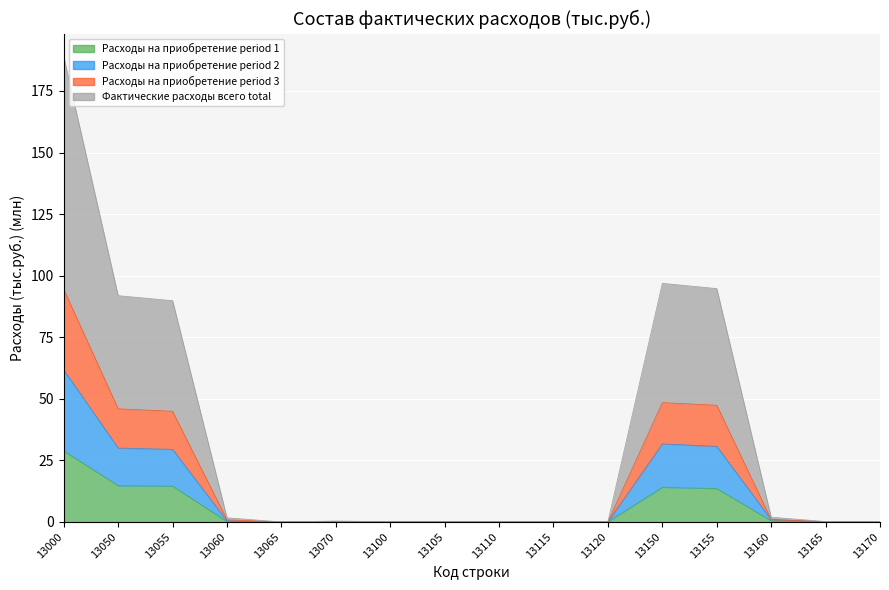

Reading left to right, what are all the values shown in this chart?

Расходы на приобретение (col_2): 28.8	14.7	14.5	0.2	0.0	0.0	0.0	0.0	0.0	0.0	0.0	14.0	13.5	0.5	0.0	0.0
Расходы на приобретение (col_3): 94.4	45.9	44.9	0.8	0.0	0.2	0.0	0.0	0.0	0.0	0.0	48.4	47.4	1.0	0.1	0.0
Расходы на приобретение (col_4): 188.9	91.9	89.8	1.7	0.0	0.4	0.1	0.0	0.0	0.0	0.1	96.9	94.8	1.9	0.2	0.1
Фактические расходы всего (col_6): 61.7	30.0	29.4	0.4	0.0	0.2	0.0	0.0	0.0	0.0	0.0	31.7	30.7	1.0	0.0	0.0